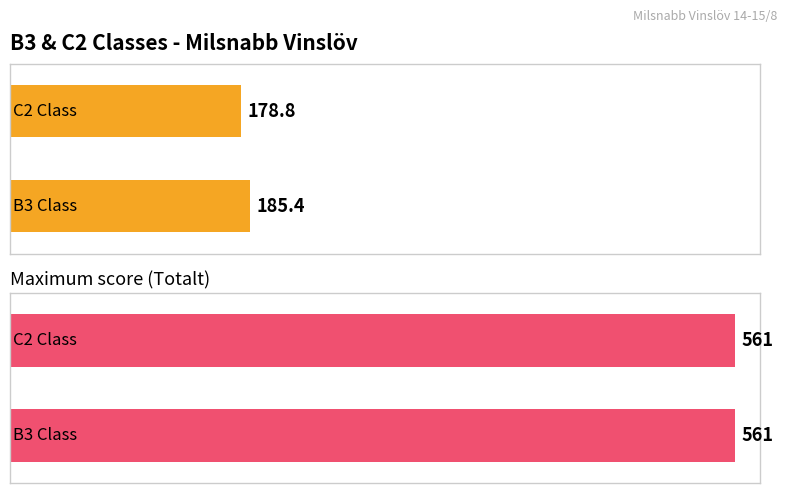

True or false: 10s has a value of 40 at Jimmy Fondell.

False